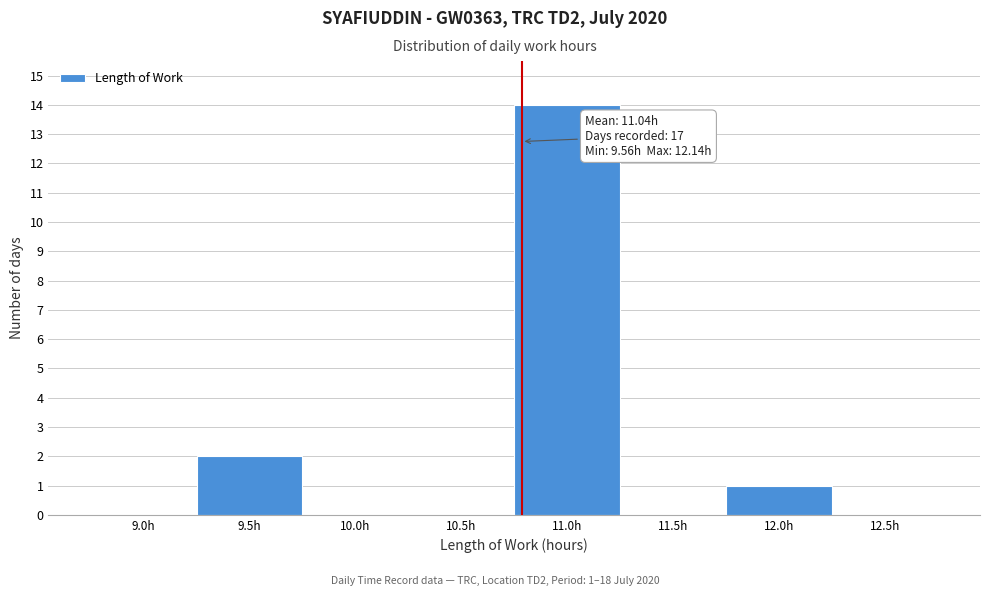

Reading left to right, extract all data points from this chart.

9.0h=0	9.5h=2	10.0h=0	10.5h=0	11.0h=14	11.5h=0	12.0h=1	12.5h=0